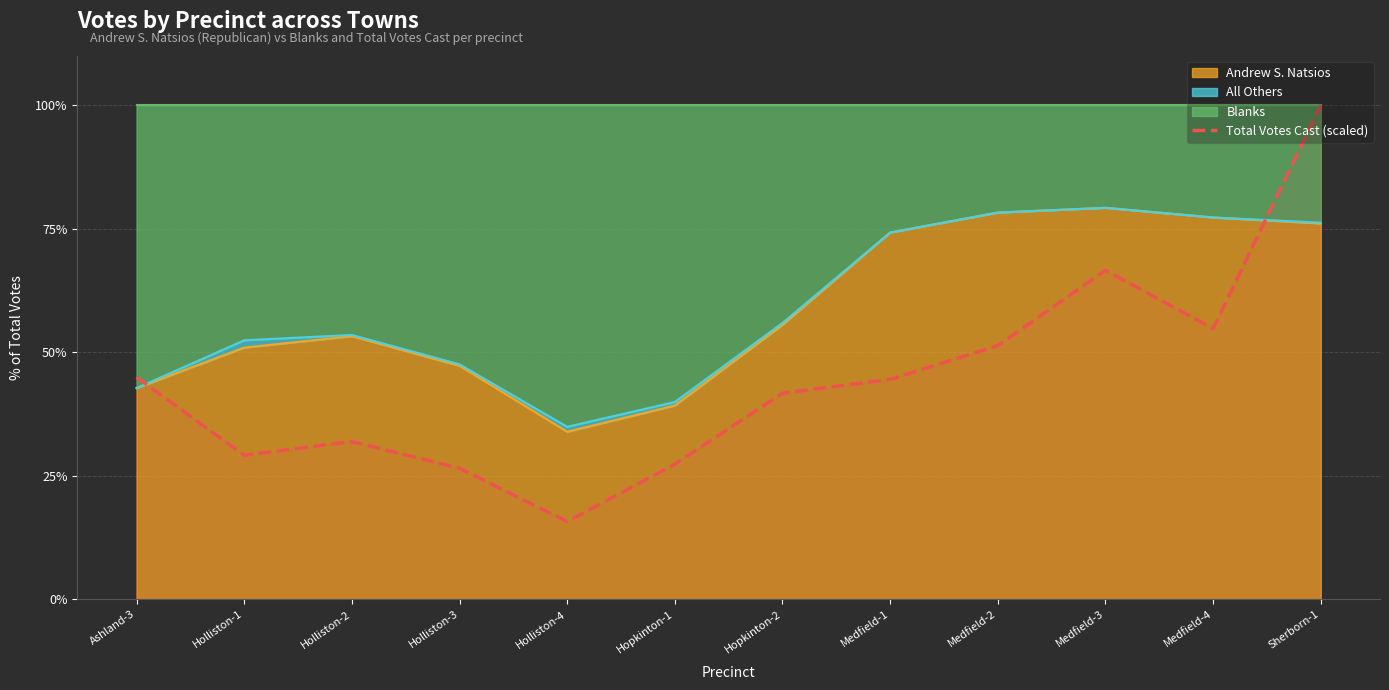

Is it true that the value at Sherborn-1 is 100.0?

True